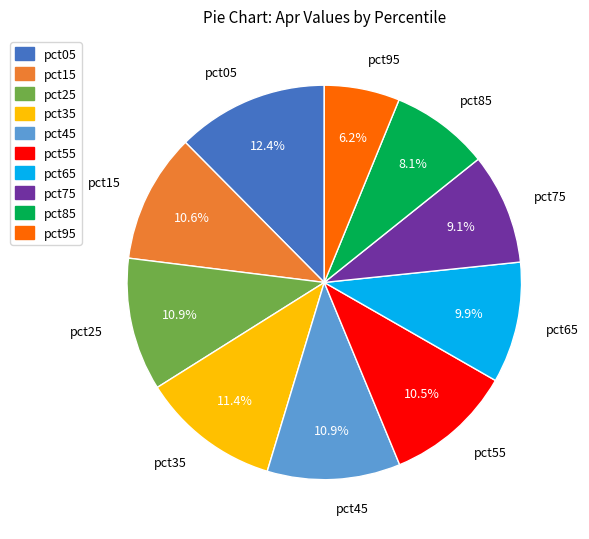

To the nearest percent, what is the average slice percentage?

10%